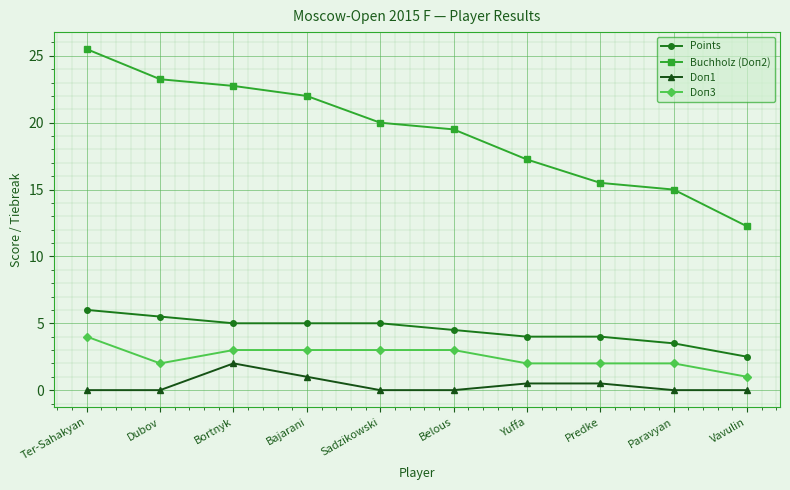

True or false: Points and Doп1 intersect in this chart.

False